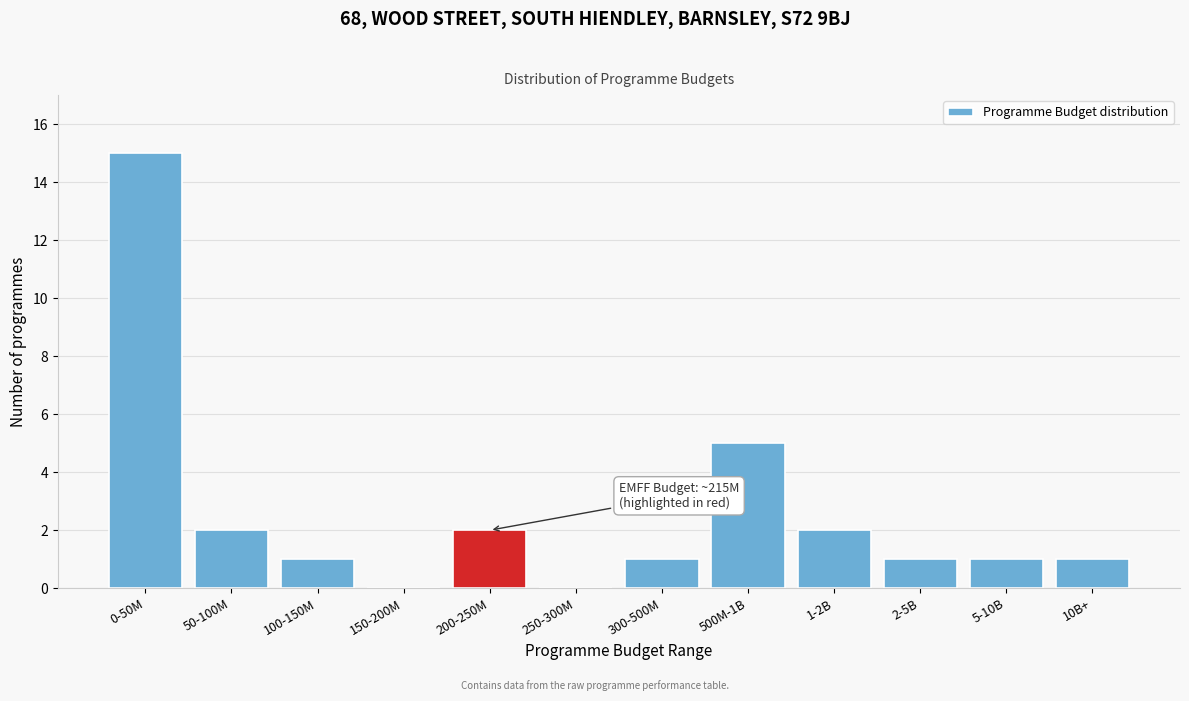

Reading left to right, list all the values displayed in this chart.

0-50M=15	50-100M=2	100-150M=1	150-200M=0	200-250M=2	250-300M=0	300-500M=1	500M-1B=5	1-2B=2	2-5B=1	5-10B=1	10B+=1